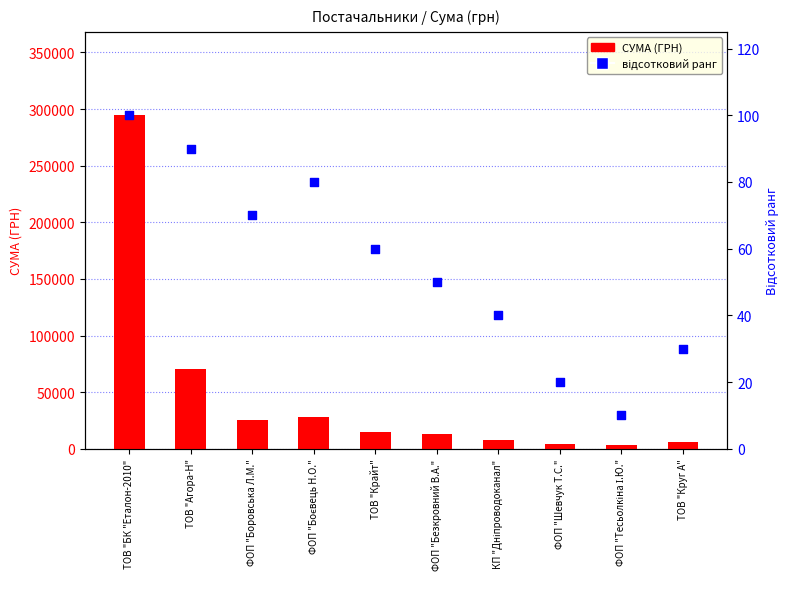

At which category is the sum across all series the highest?

ТОВ "БК "Еталон-2010"